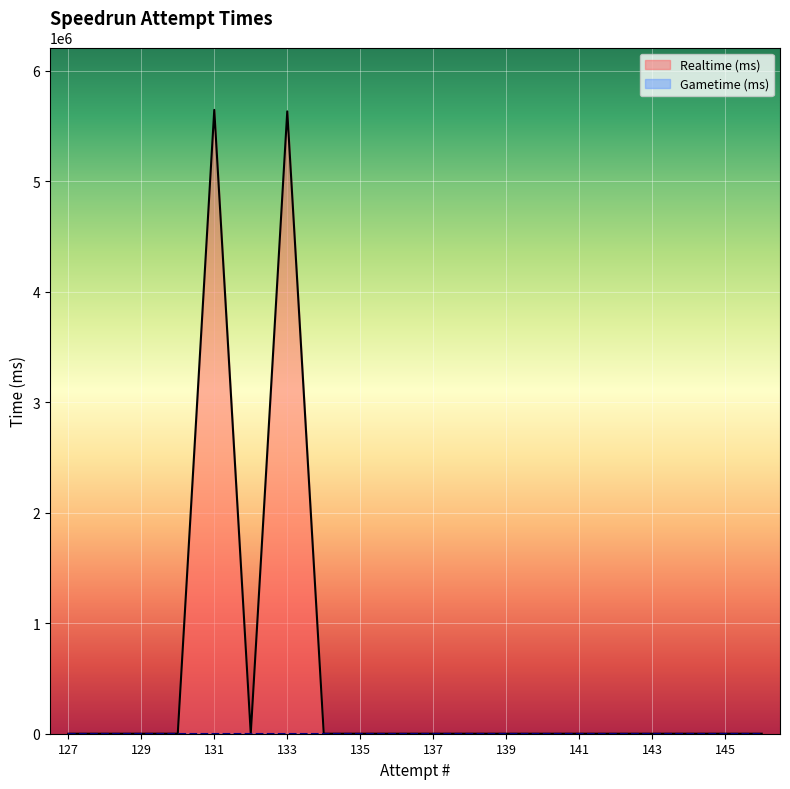

The value of Gametime (ms) at 137 is 0. True or false?

True